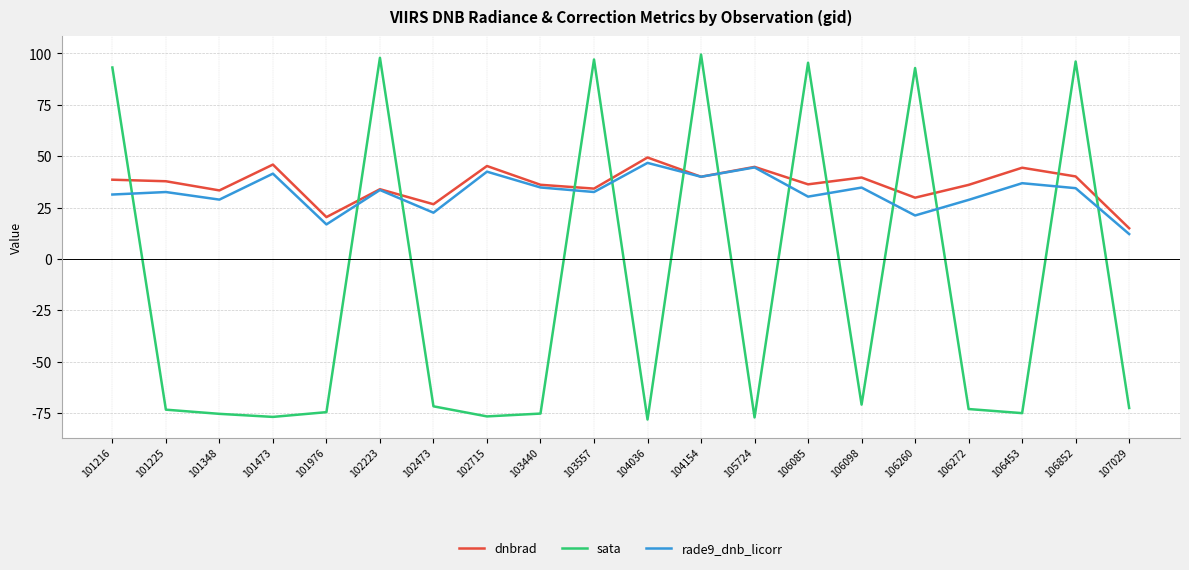

How many categories are shown in the chart?

20